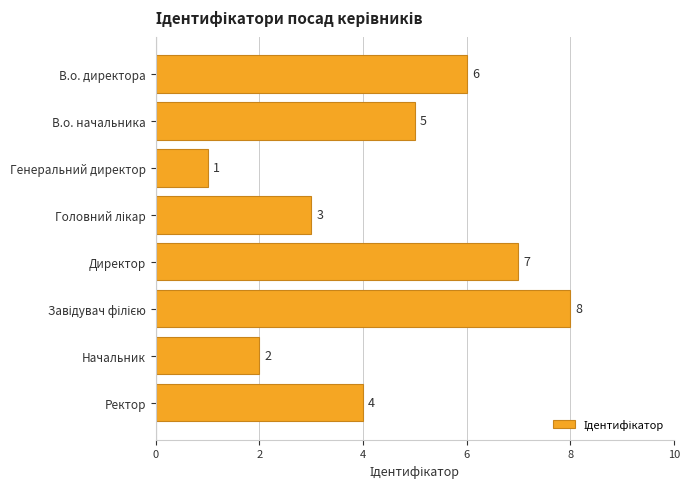

What is the maximum value shown in the chart?

8